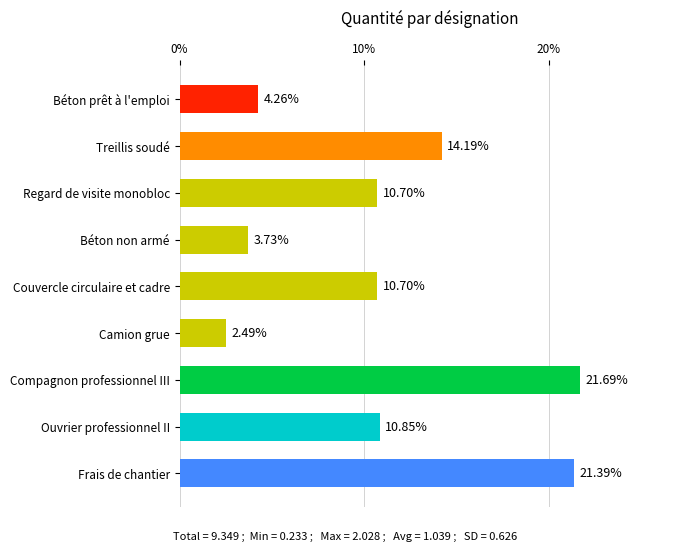

What is the label of the 4th bar from the top?

Béton non armé